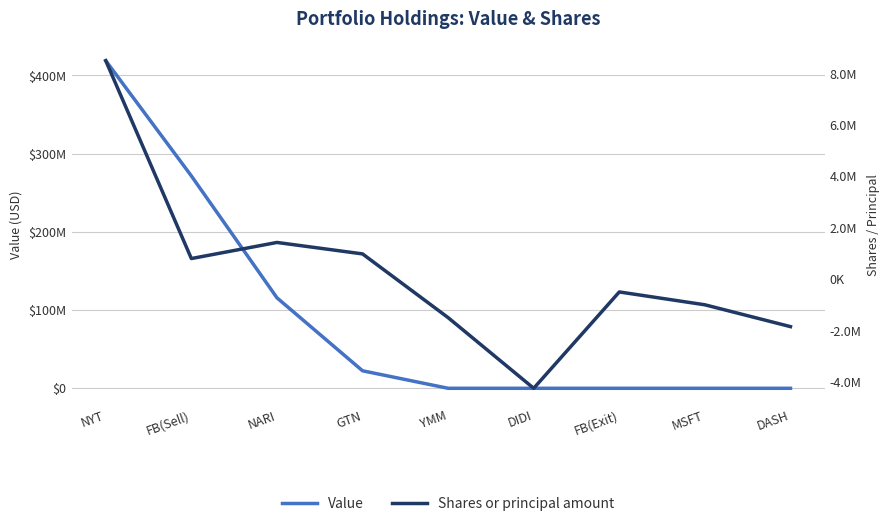

What is the total value across all series at NARI?

117122584